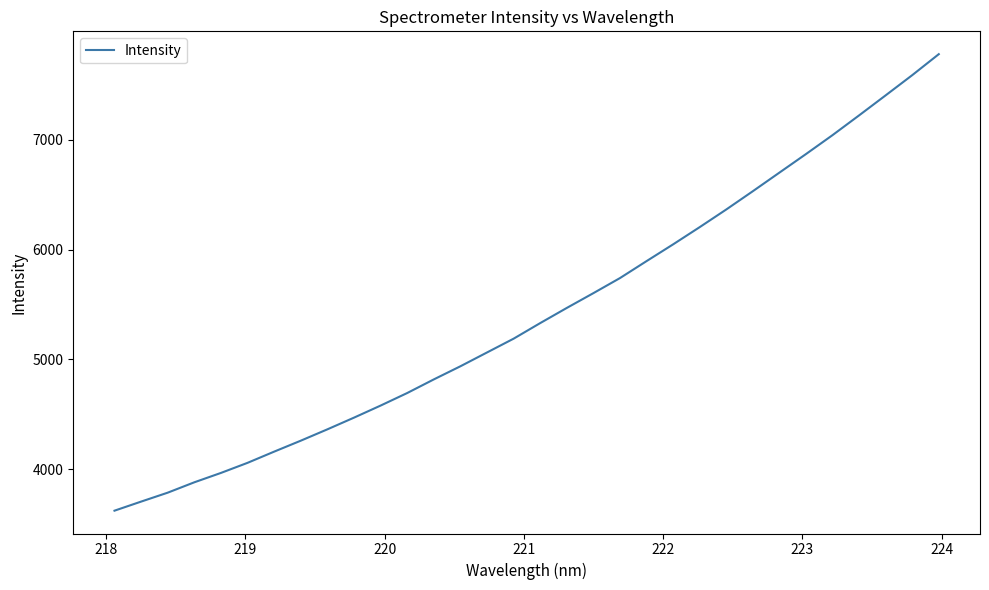

What is the minimum value shown in the chart?

3623.3